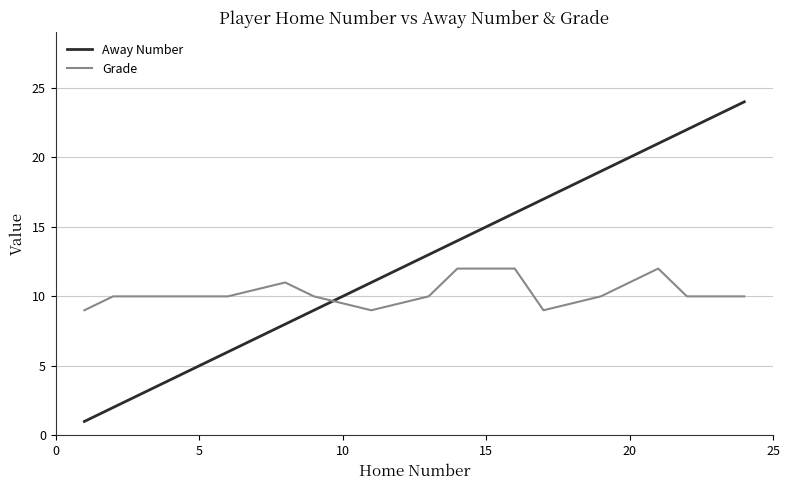

True or false: Grade and Away Number intersect in this chart.

True